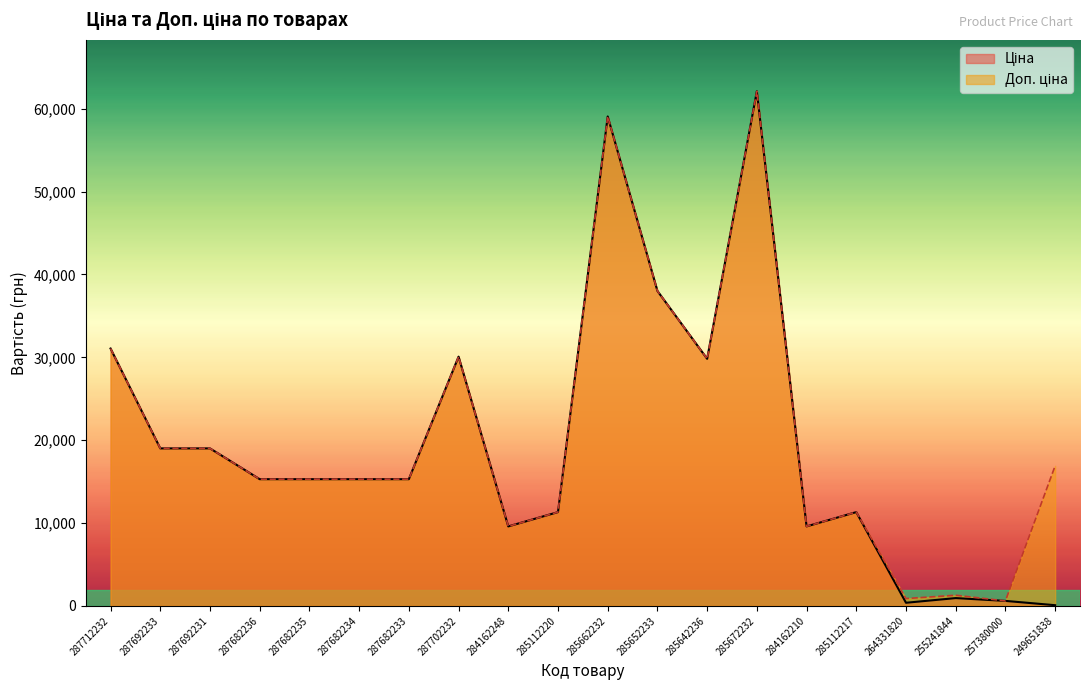

The value of Ціна at 285652233 is 57755.9. True or false?

False